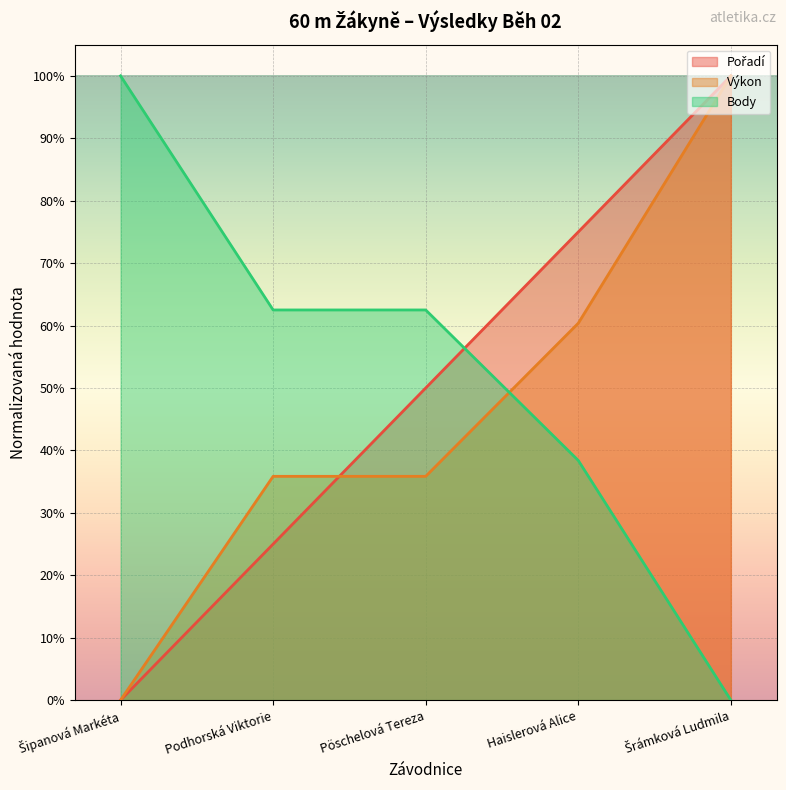

What position from the right is Pöschelová Tereza?

3